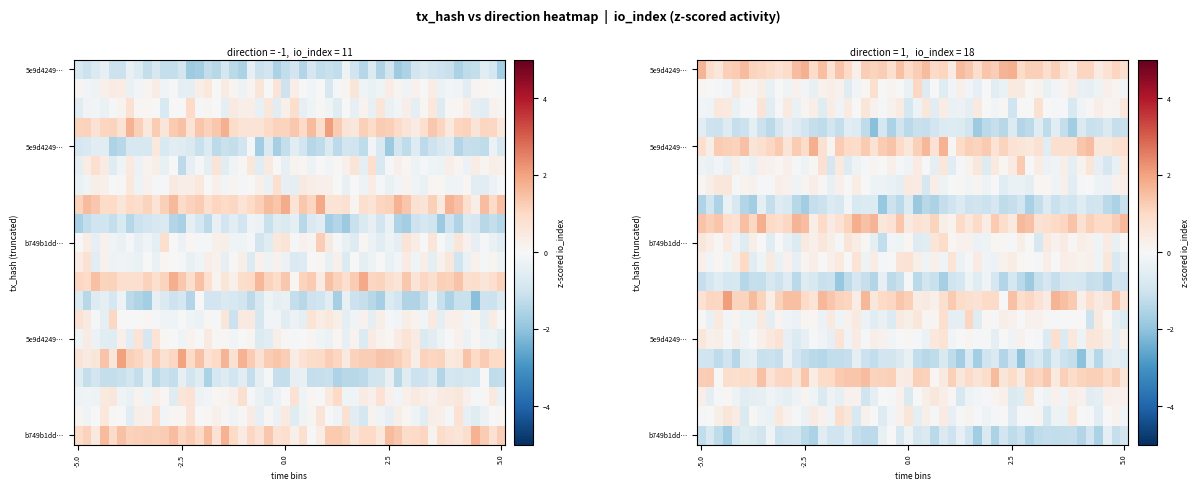

How many 5e9d424945127131e992a6064b19a65b4f6a93d values are between -1 and 11?

2